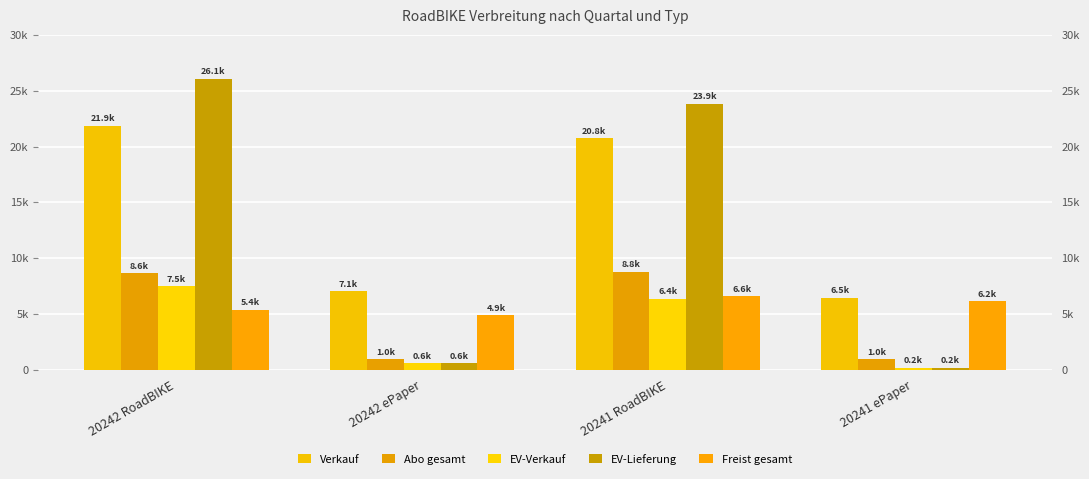

What is the label of the 3rd bar from the right?

20242 ePaper